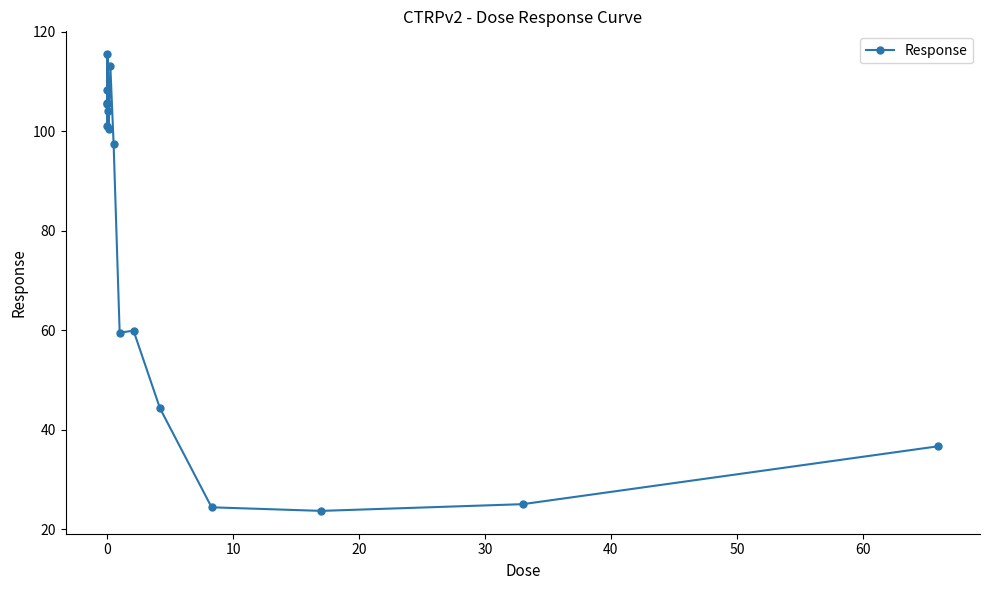

Does the chart have visible grid lines?

No